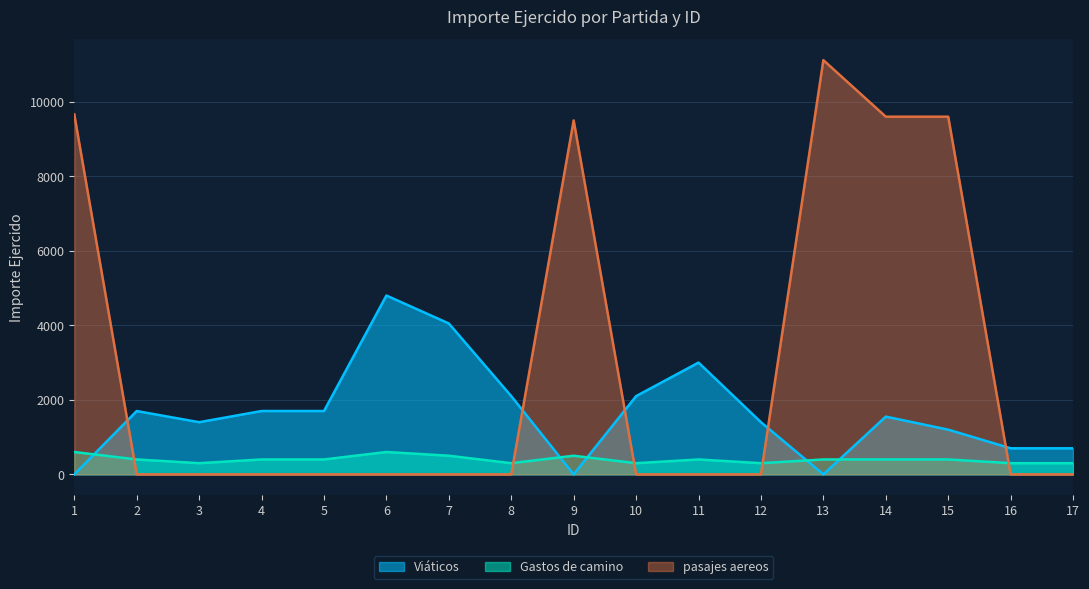

Is it true that Gastos de camino equals 600 at 1?

True